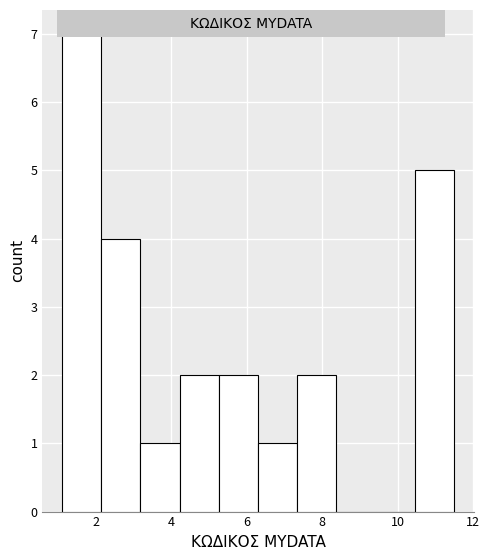

Reading left to right, transcribe this chart: for each bar, give the range it covers on the x-axis and its height. Neither the bar edges nor the heights are printed on the chart, so give them approximately, as read against the axes.

1.10 to 2.14: 7
2.14 to 3.18: 4
3.18 to 4.22: 1
4.22 to 5.26: 2
5.26 to 6.30: 2
6.30 to 7.34: 1
7.34 to 8.38: 2
8.38 to 9.42: 0
9.42 to 10.46: 0
10.46 to 11.50: 5